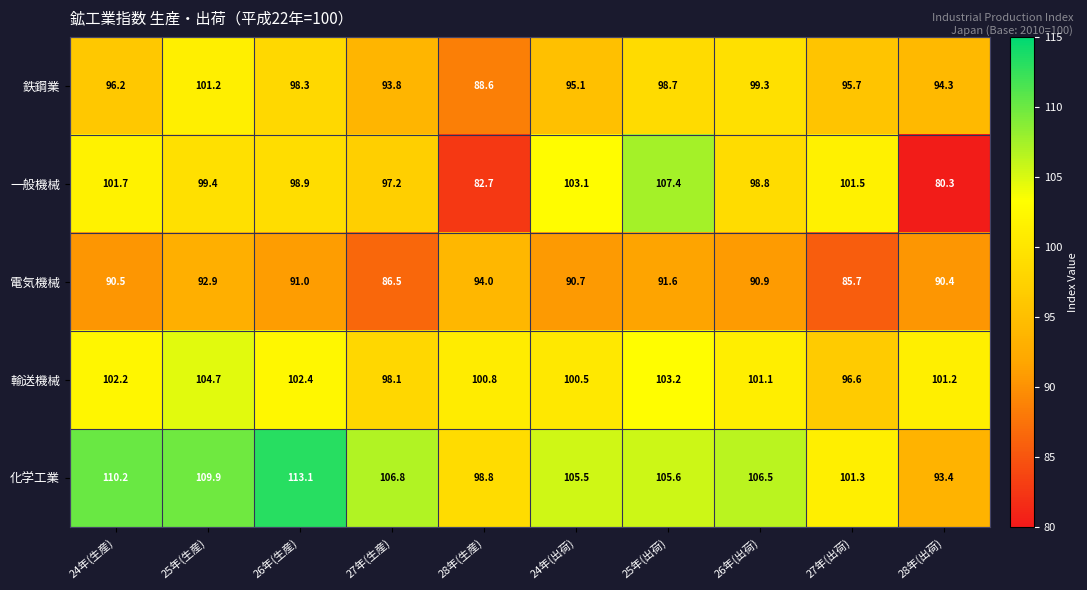

Rank the categories by 化学工業 value from lowest to highest.

28年(出荷), 28年(生産), 27年(出荷), 24年(出荷), 25年(出荷), 26年(出荷), 27年(生産), 25年(生産), 24年(生産), 26年(生産)